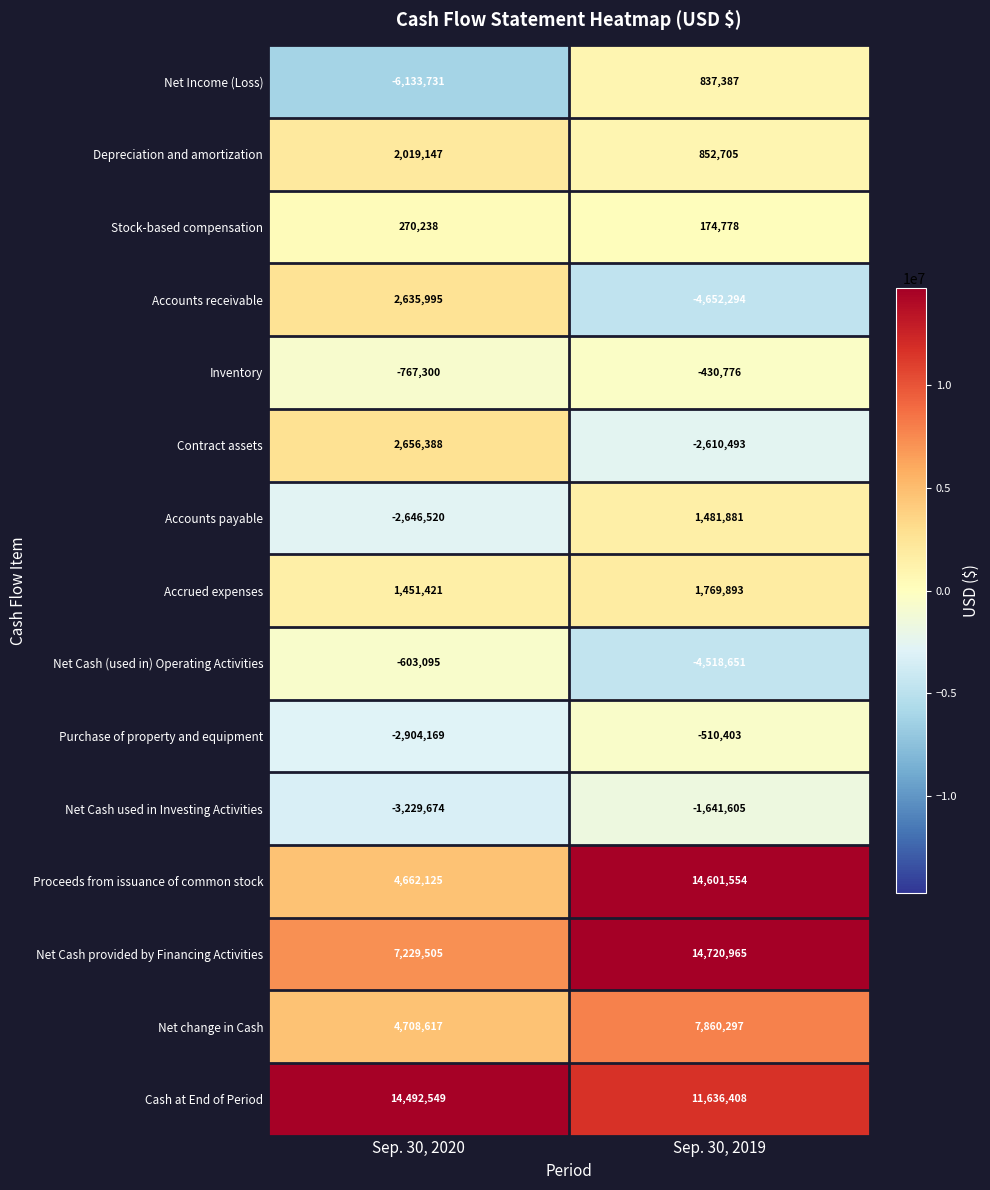

Between Sep. 30, 2020 and Sep. 30, 2019, which series saw the biggest shift?

Proceeds from issuance of common stock